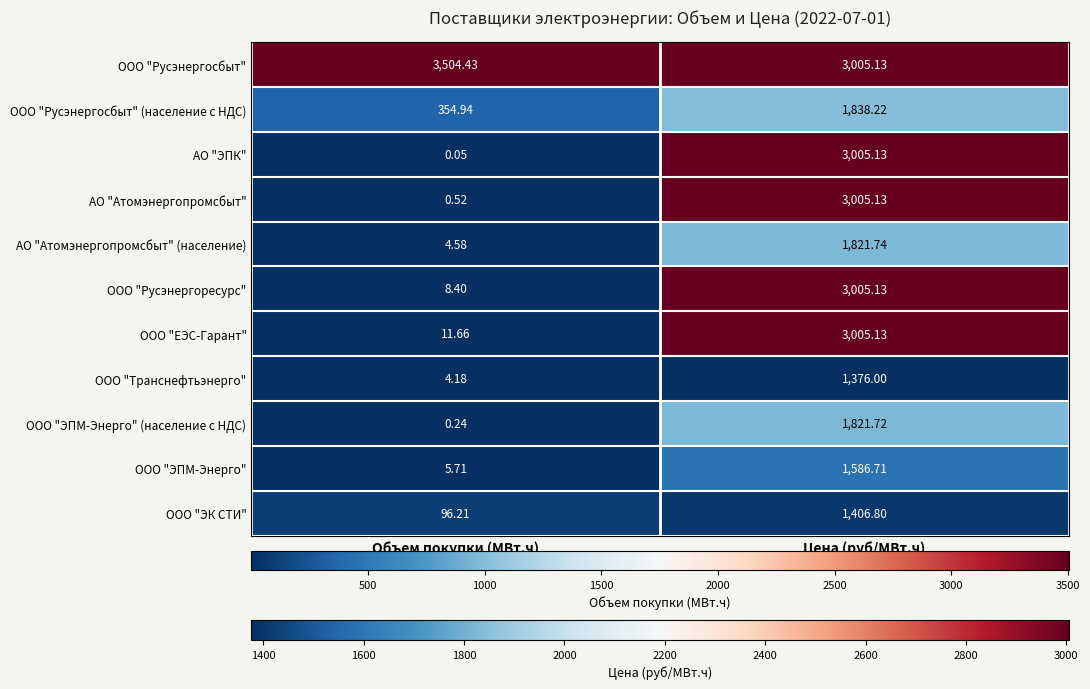

Between Объем покупки (МВт.ч) and Цена (руб/МВт.ч), which series saw the biggest shift?

АО "ЭПК"